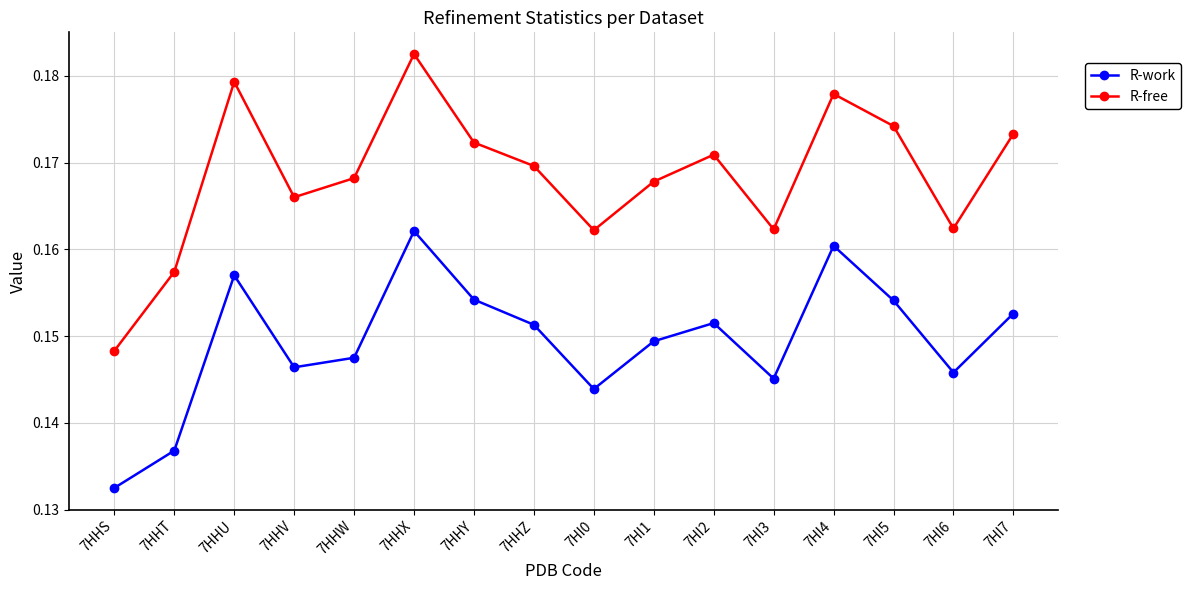

At which category is the sum across all series the highest?

7HHX